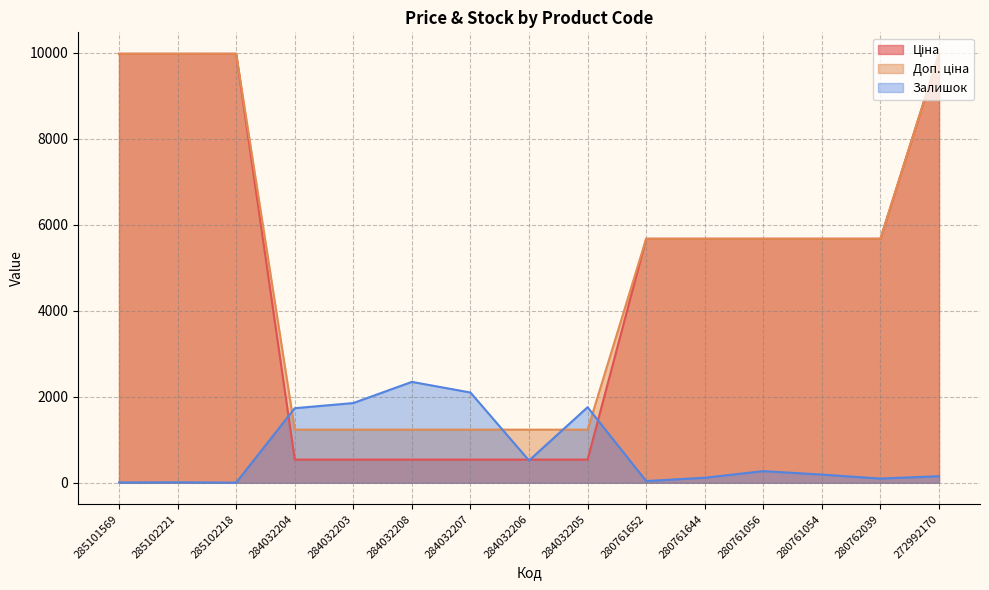

How many lines are shown in the chart?

3